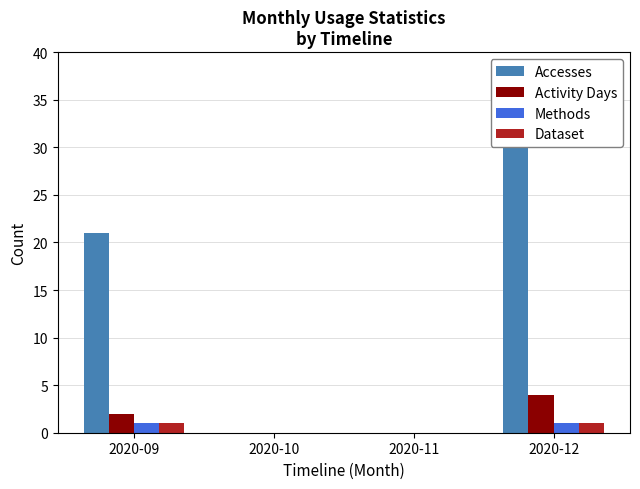

Reading left to right, extract all data points from this chart.

Accesses: 2020-09=21	2020-10=0	2020-11=0	2020-12=37
Activity Days: 2020-09=2	2020-10=0	2020-11=0	2020-12=4
Methods: 2020-09=1	2020-10=0	2020-11=0	2020-12=1
Dataset: 2020-09=1	2020-10=0	2020-11=0	2020-12=1